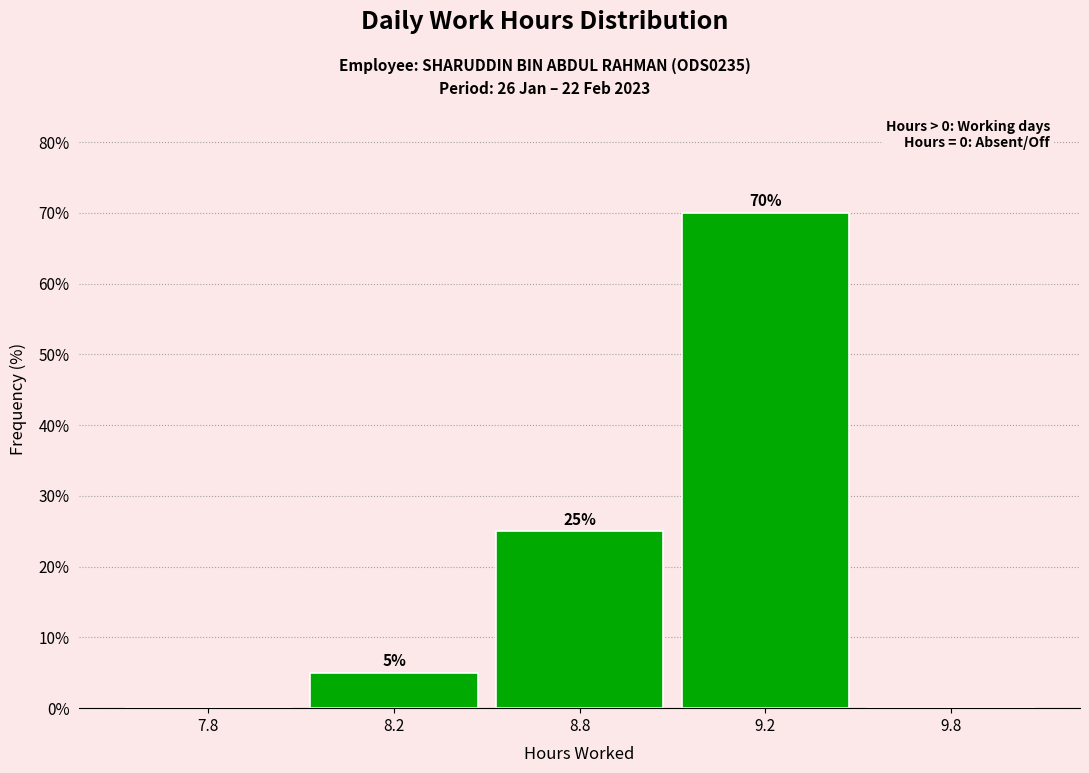

Reading right to left, list all the values displayed in this chart.

9.8=0	9.2=70	8.8=25	8.2=5	7.8=0